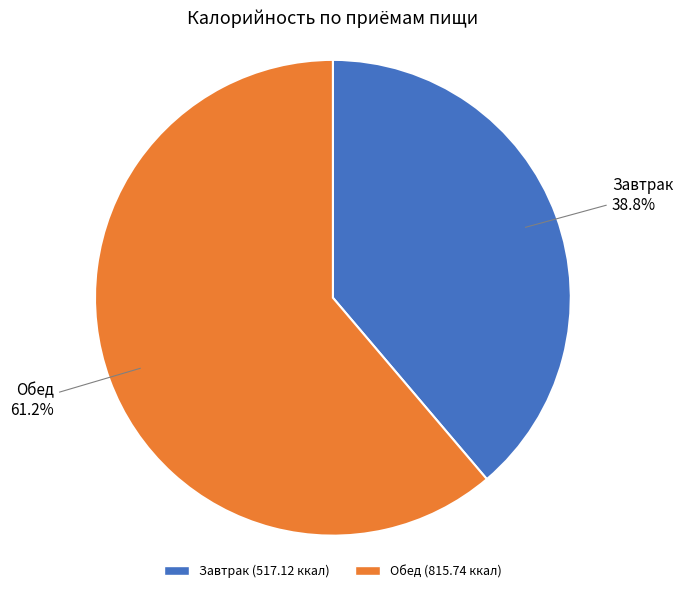

Which slice is the smallest?

Завтрак